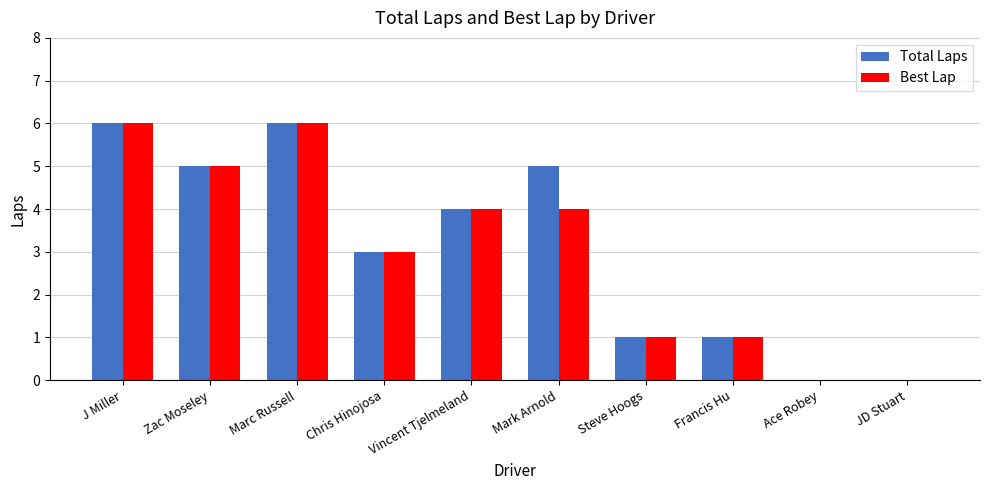

What is the greatest value displayed?

6